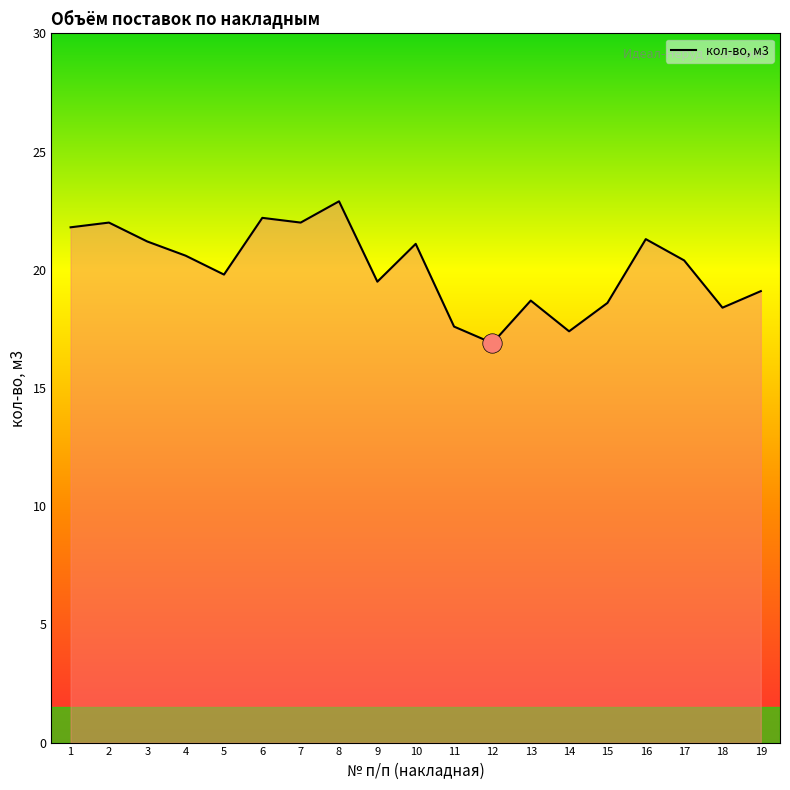

What is the change in value from 1 to 17?

-1.4